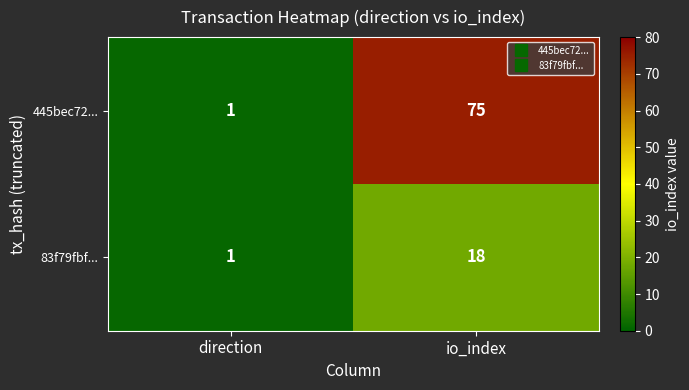

Reading left to right, what are all the values shown in this chart?

445bec72...: direction=1	io_index=75
83f79fbf...: direction=1	io_index=18